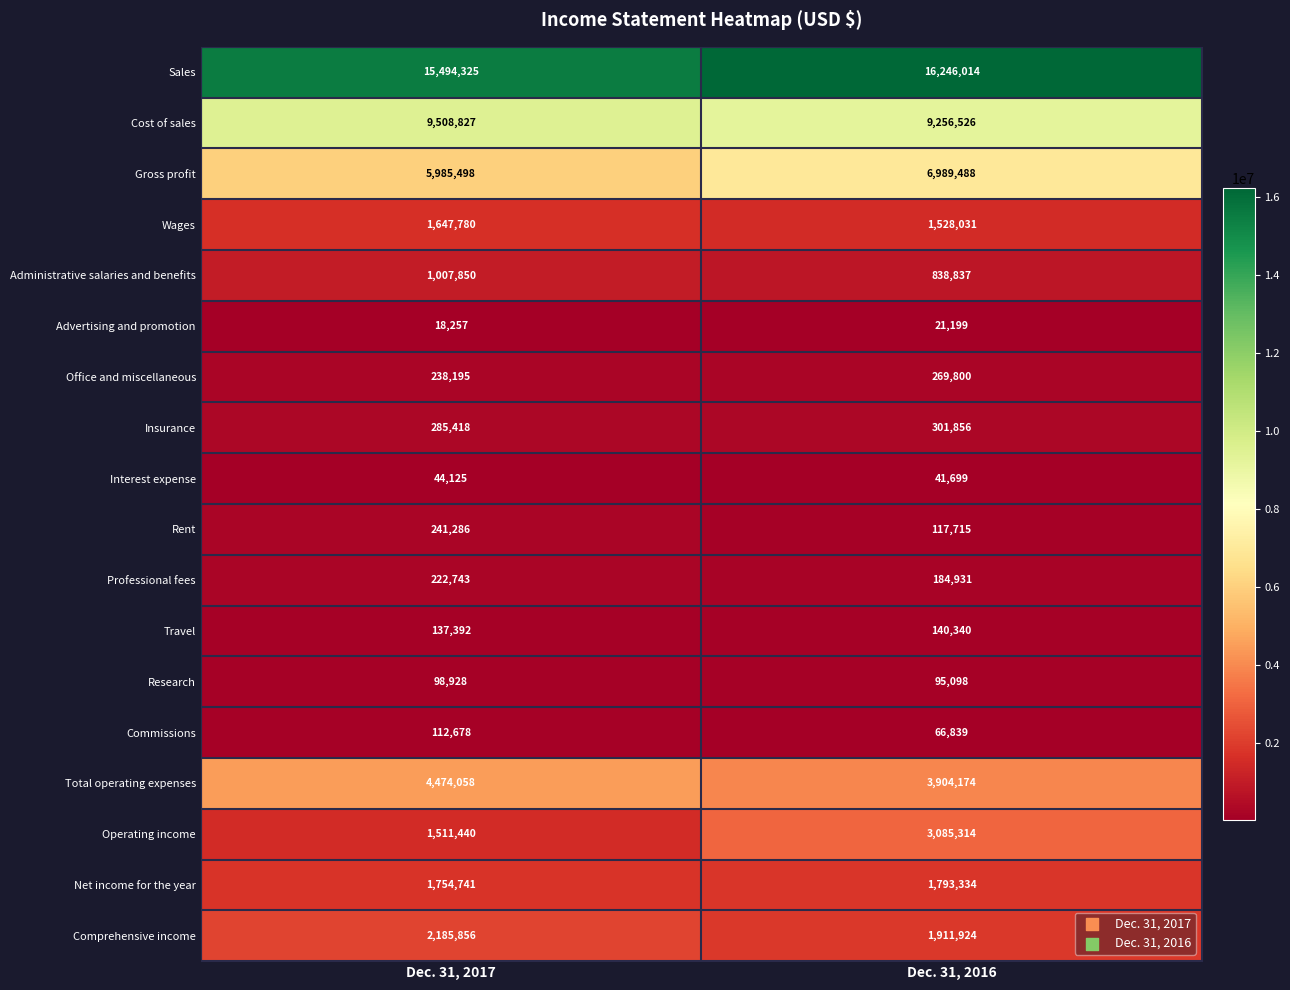

Between Dec. 31, 2017 and Dec. 31, 2016, which series saw the biggest shift?

Operating income